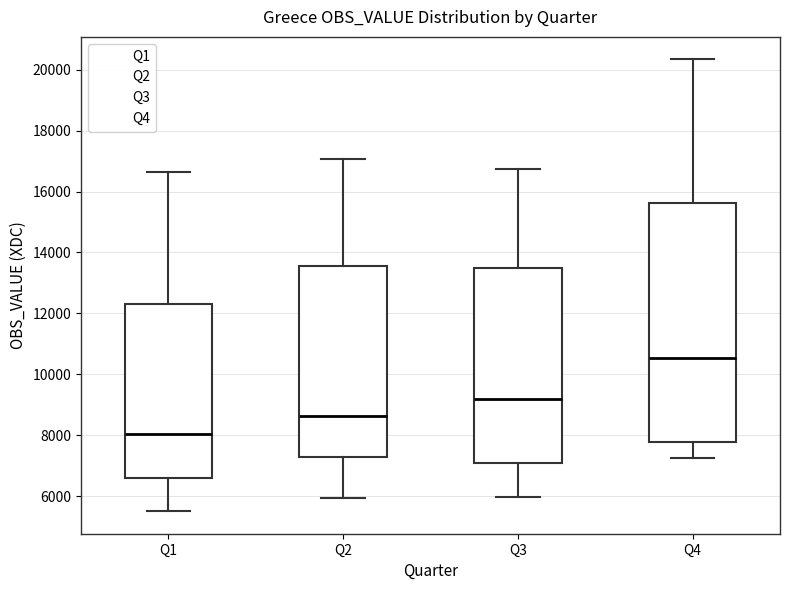

Reading left to right, read every box against the y-axis: the position of its median line, the range the box covers, and the ends of its whiskers. The values are not printed on the chart, so give them approximately, as read against the axis.

Q1: median 8000, box 6600 to 12200, whiskers 5600 to 16600
Q2: median 8600, box 7200 to 13600, whiskers 6000 to 17000
Q3: median 9200, box 7000 to 13400, whiskers 6000 to 16800
Q4: median 10600, box 7800 to 15600, whiskers 7200 to 20400